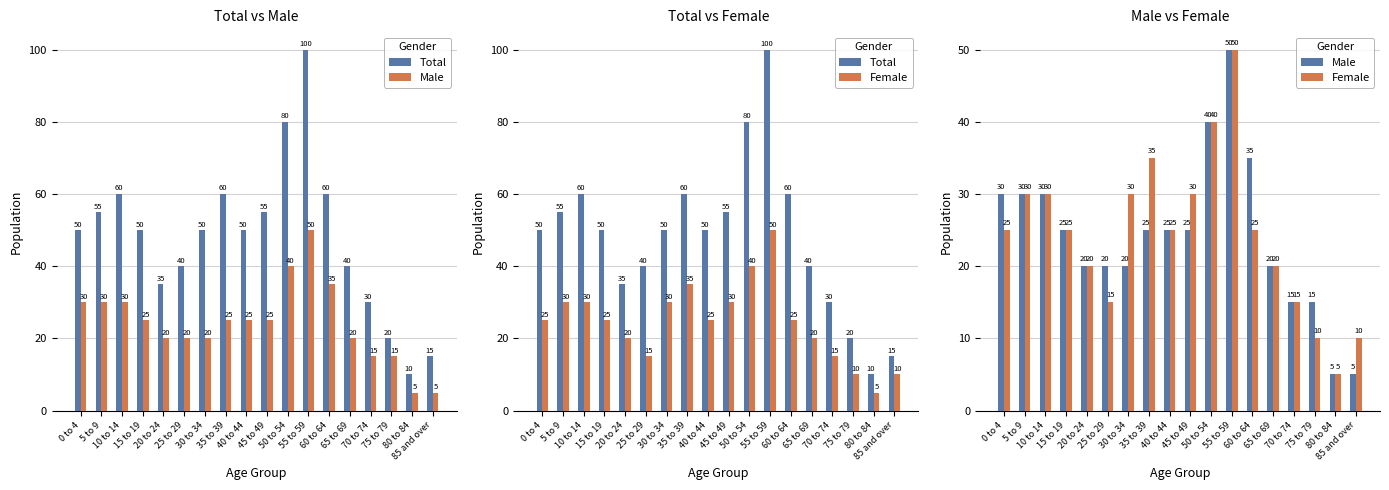

Rank the categories by Male value from lowest to highest.

80 to 84, 85 and over, 70 to 74, 75 to 79, 20 to 24, 25 to 29, 30 to 34, 65 to 69, 15 to 19, 35 to 39, 40 to 44, 45 to 49, 0 to 4, 5 to 9, 10 to 14, 60 to 64, 50 to 54, 55 to 59